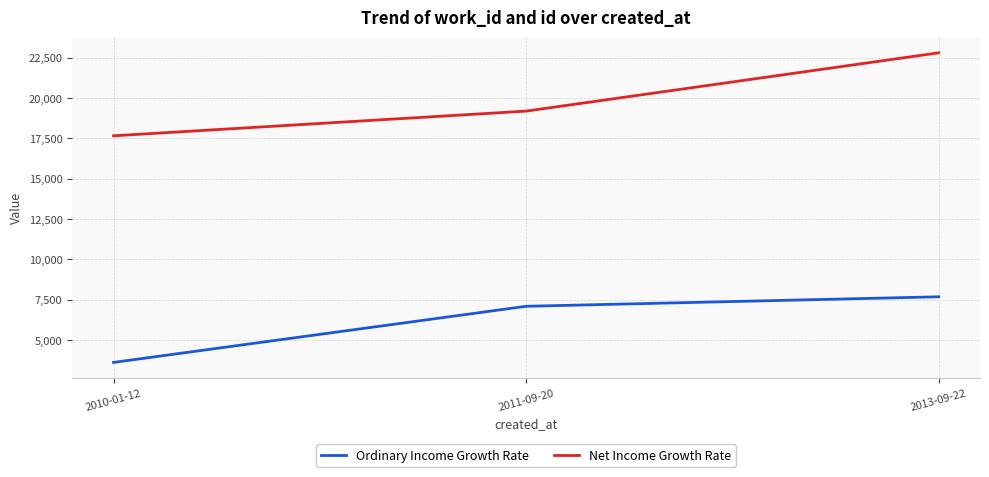

What is the minimum value shown in the chart?

3617